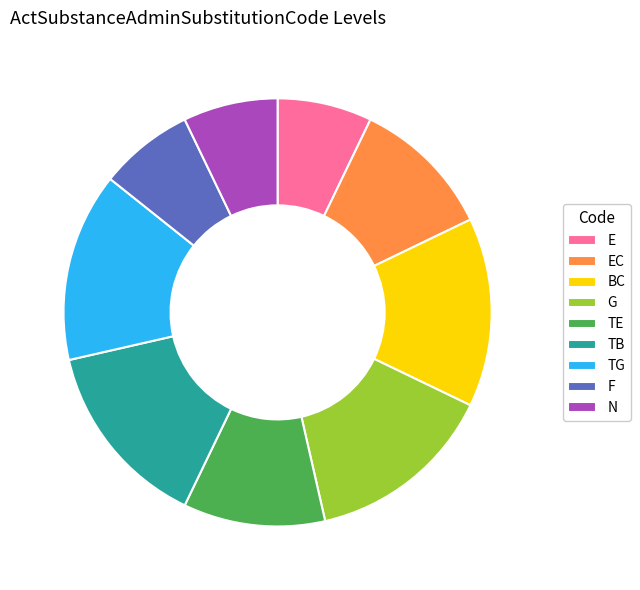

Is there a majority slice in this chart?

No